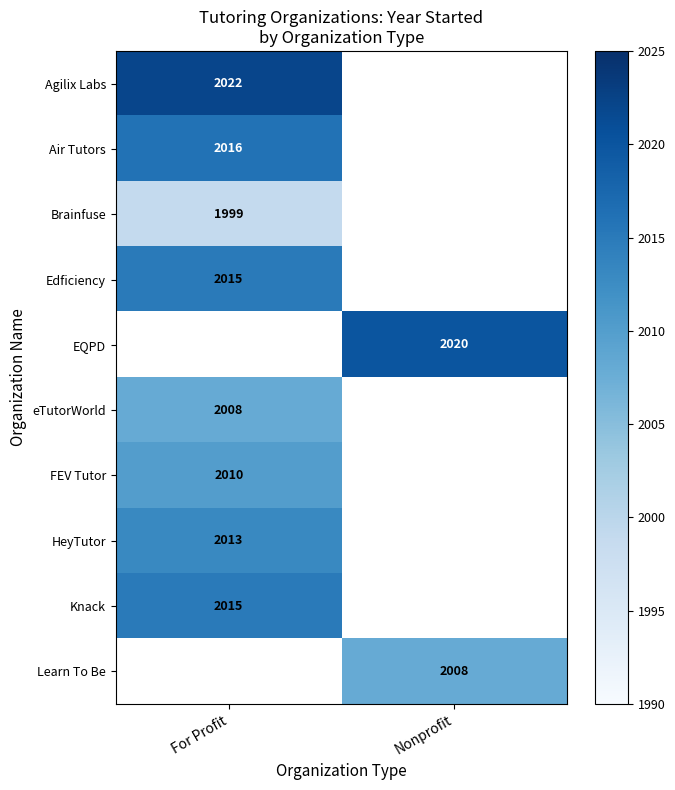

At how many categories does at least one series exceed 2009?

2